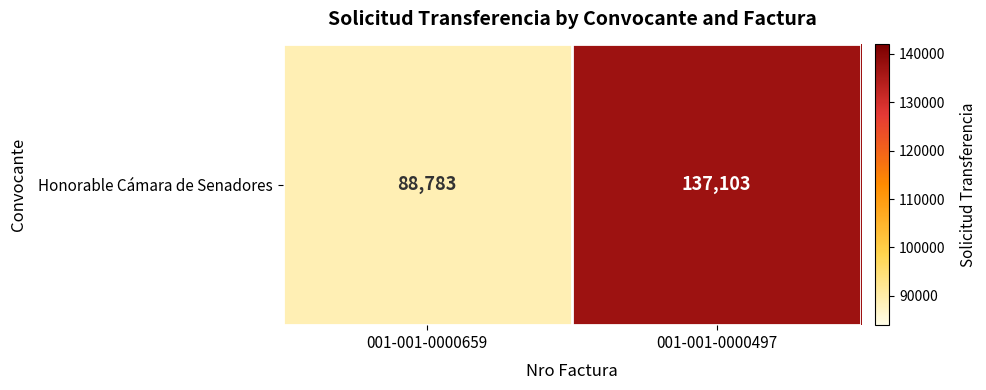

The chart shows a value of 88783 at 001-001-0000659. True or false?

True